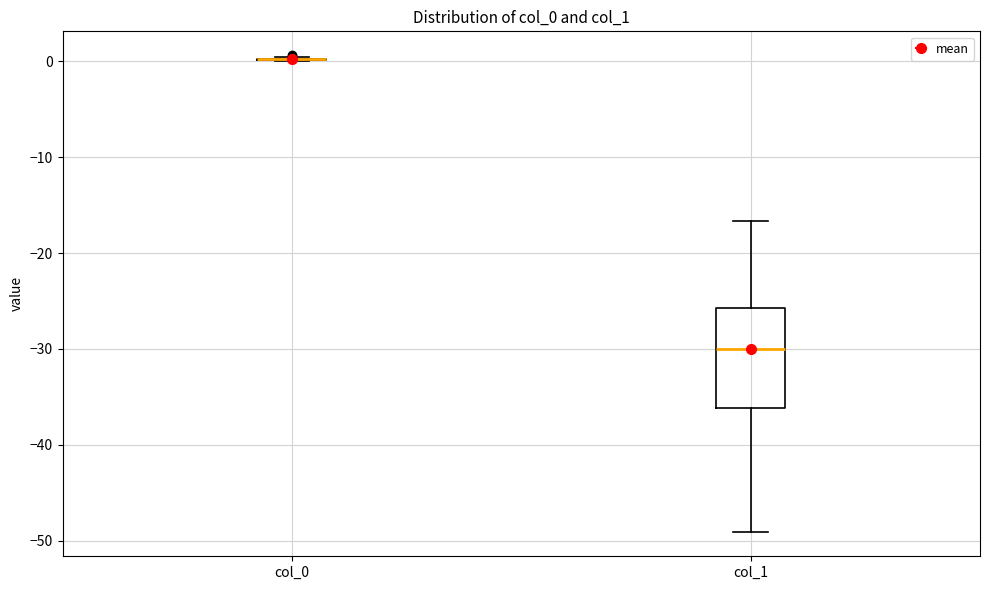

Where does the upper whisker of the box for col_1 end on the y-axis? The values are not printed on the chart, so give them approximately, as read against the axis.

-17